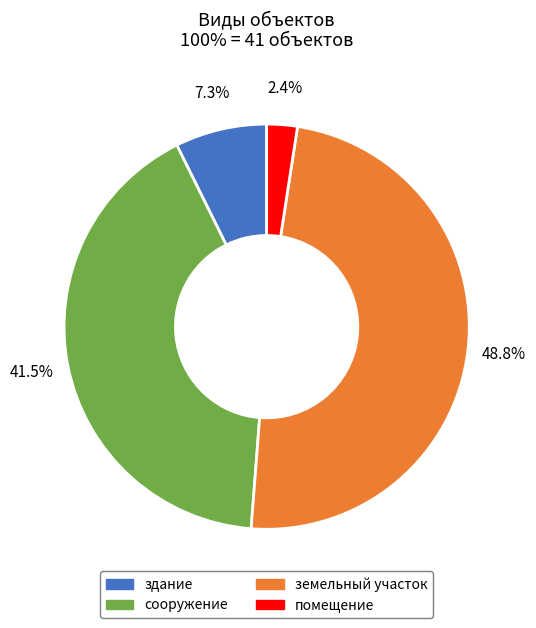

To the nearest percent, what percentage of the pie is помещение?

2%